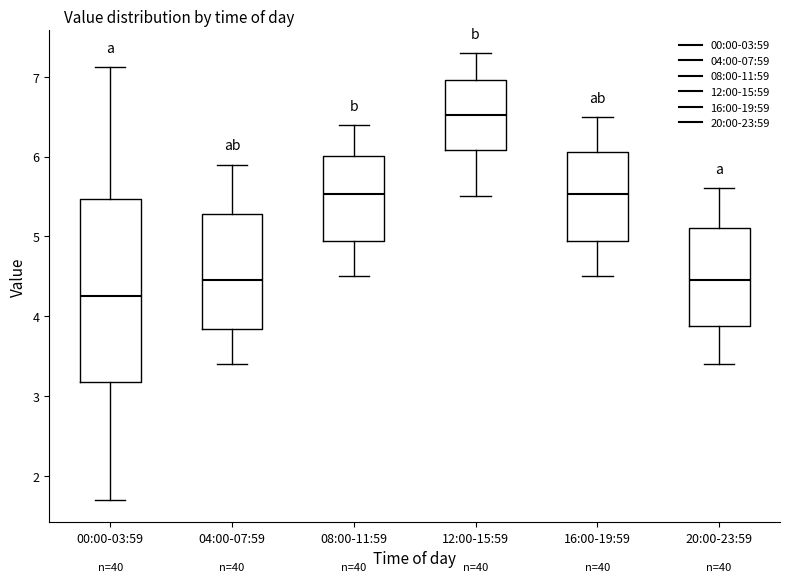

Reading left to right, read every box against the y-axis: the position of its median line, the range the box covers, and the ends of its whiskers. The values are not printed on the chart, so give them approximately, as read against the axis.

00:00-03:59: median 4.3, box 3.2 to 5.5, whiskers 1.7 to 7.1
04:00-07:59: median 4.5, box 3.8 to 5.3, whiskers 3.4 to 5.9
08:00-11:59: median 5.5, box 4.9 to 6.0, whiskers 4.5 to 6.4
12:00-15:59: median 6.5, box 6.1 to 7.0, whiskers 5.5 to 7.3
16:00-19:59: median 5.5, box 4.9 to 6.1, whiskers 4.5 to 6.5
20:00-23:59: median 4.5, box 3.9 to 5.1, whiskers 3.4 to 5.6